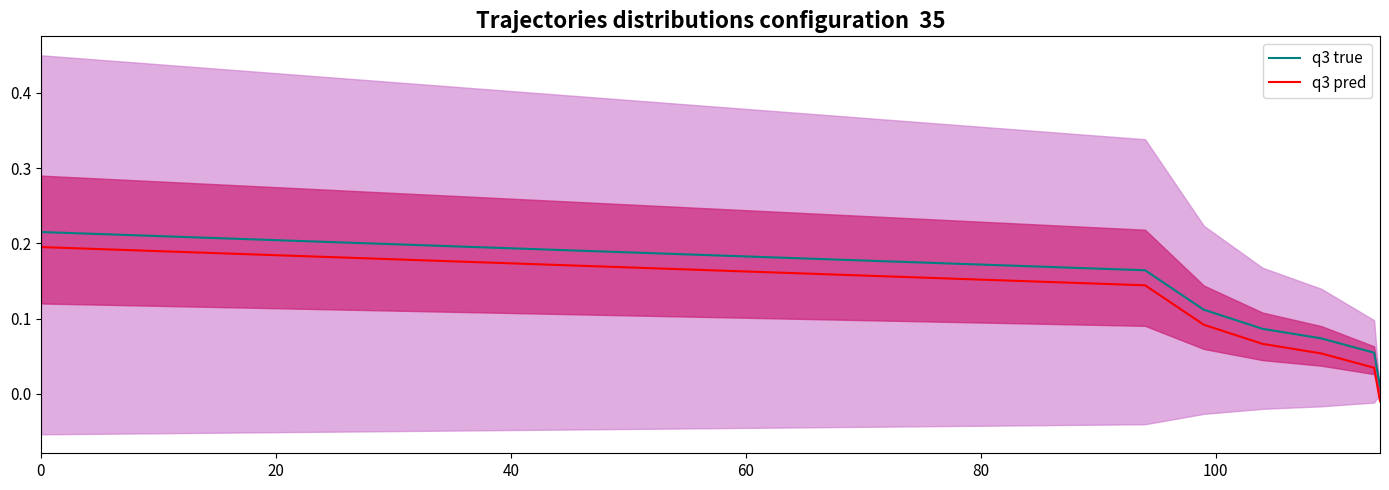

True or false: q3 true and q3 pred intersect in this chart.

False